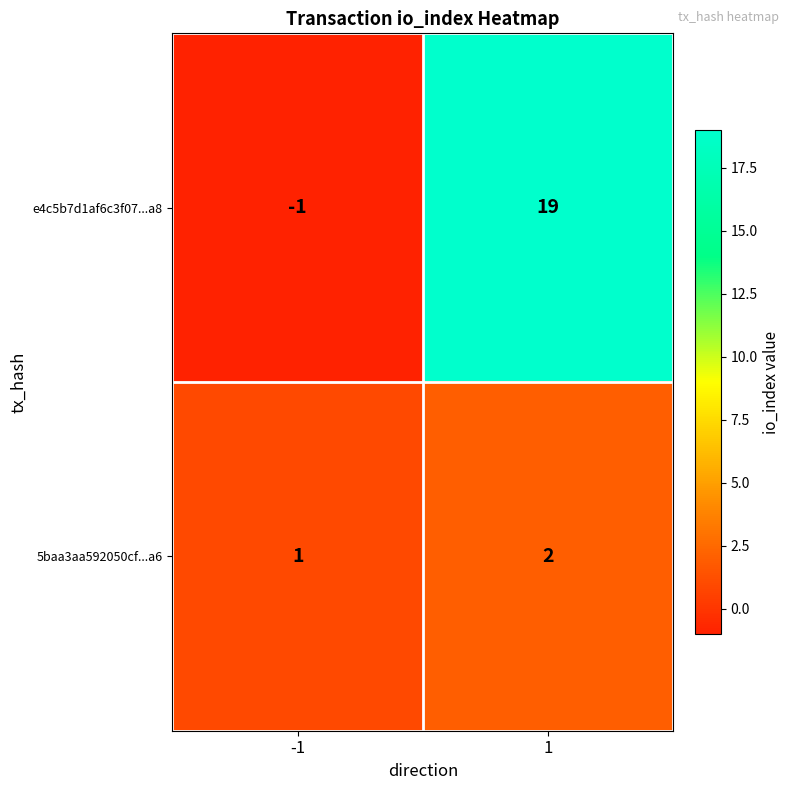

Which series changed the most between -1 and 1?

e4c5b7d1af6c3f07...a8